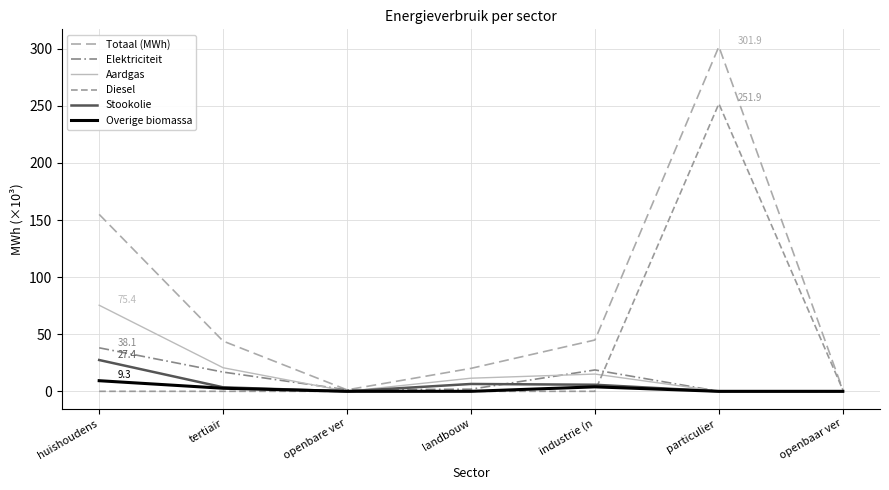

Where is the first local maximum for Overige biomassa?

industrie (n